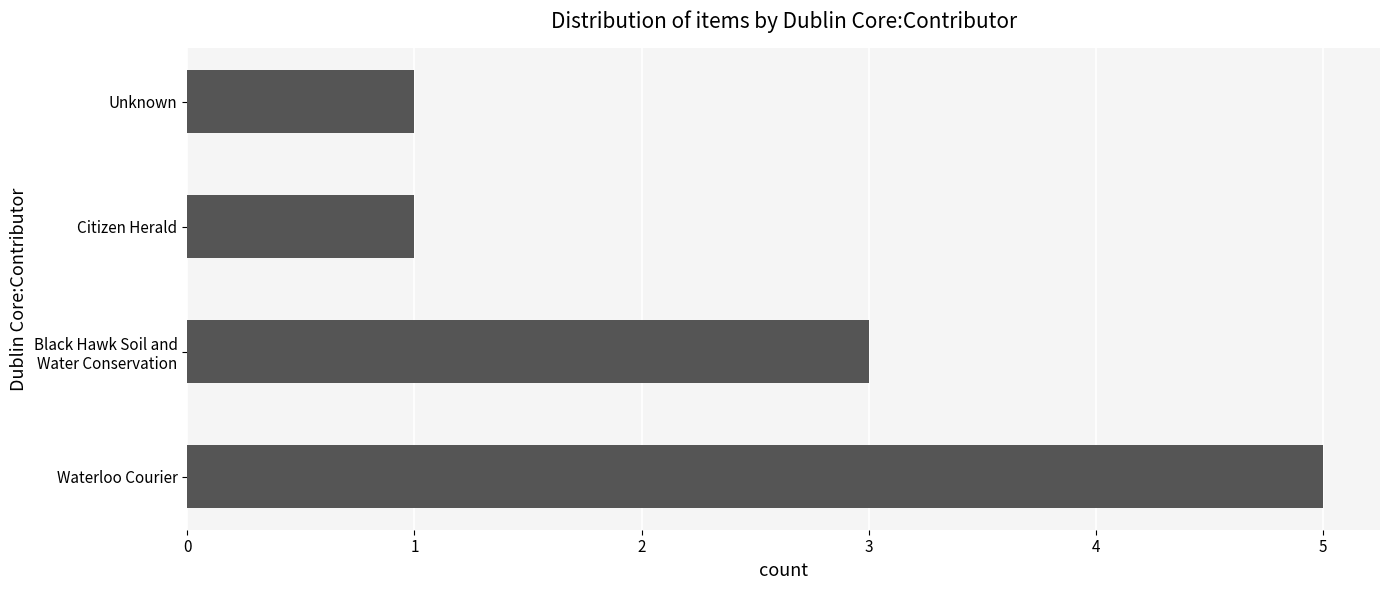

How many values are below 3?

2